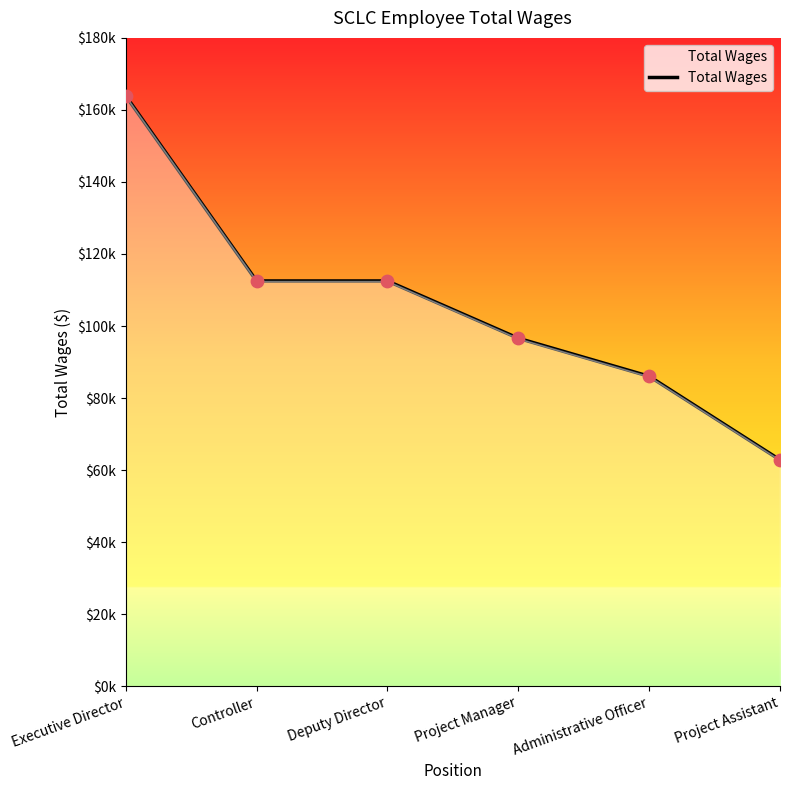

Which has a higher value, Project Manager or Administrative Officer?

Project Manager